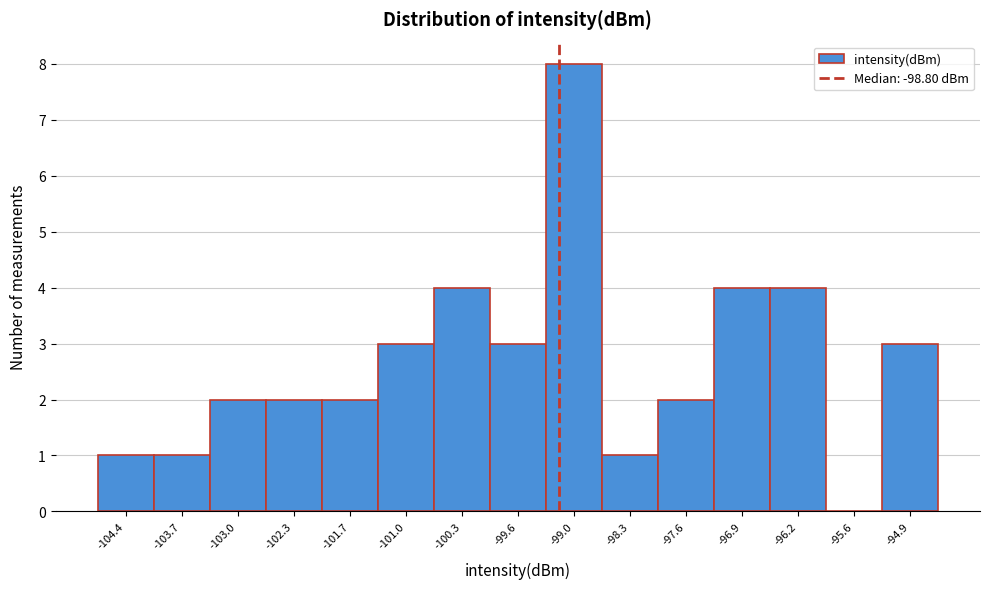

Reading left to right, what are all the values shown in this chart?

-104.4=1	-103.7=1	-103.0=2	-102.3=2	-101.7=2	-101.0=3	-100.3=4	-99.6=3	-99.0=8	-98.3=1	-97.6=2	-96.9=4	-96.2=4	-95.6=0	-94.9=3